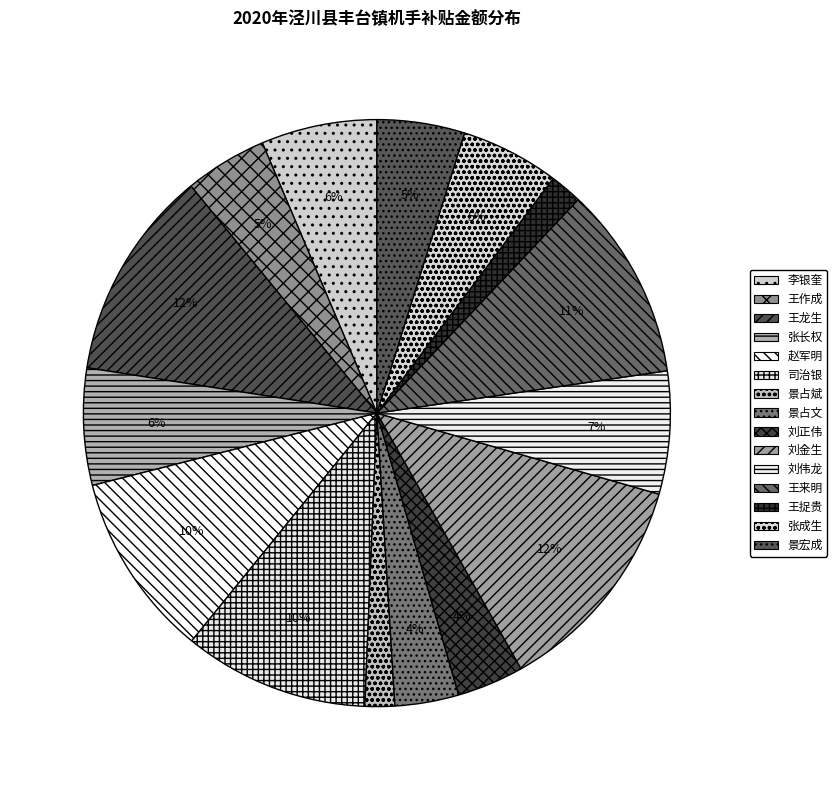

How many segments does this pie chart have?

15